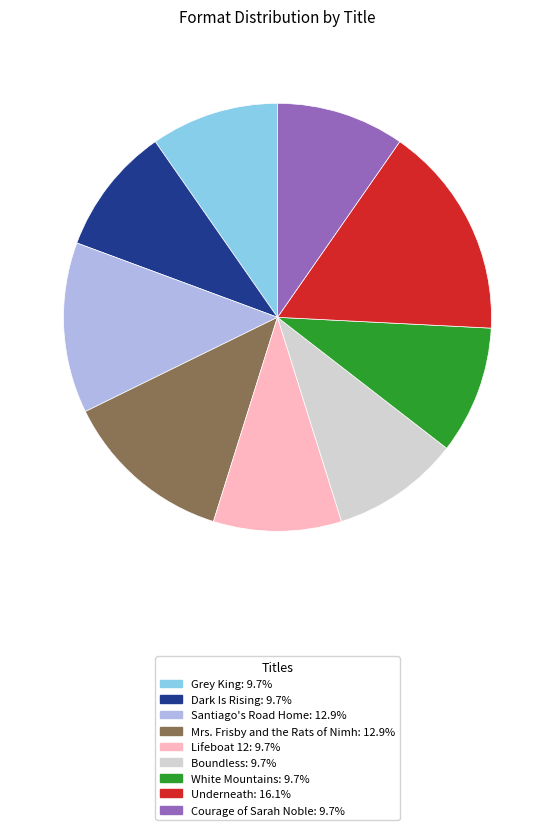

How many segments does this pie chart have?

9